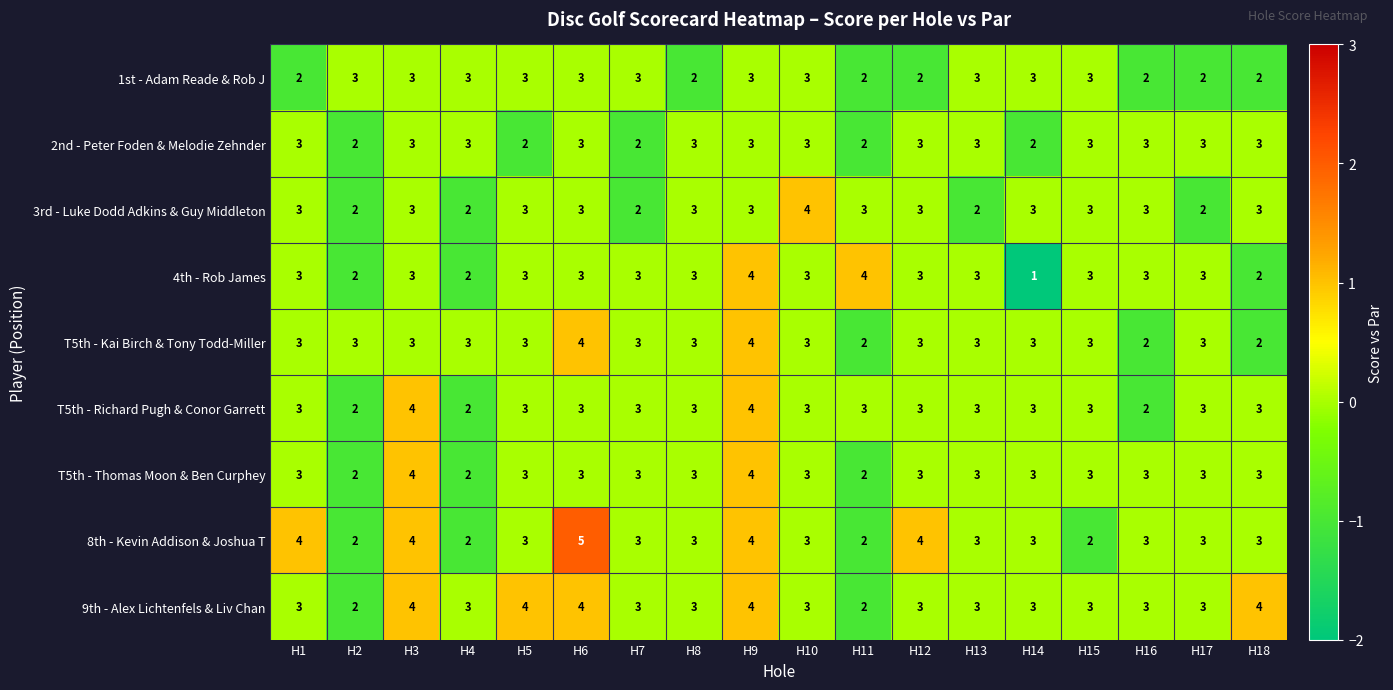

What is the total value across all series at H3?

31